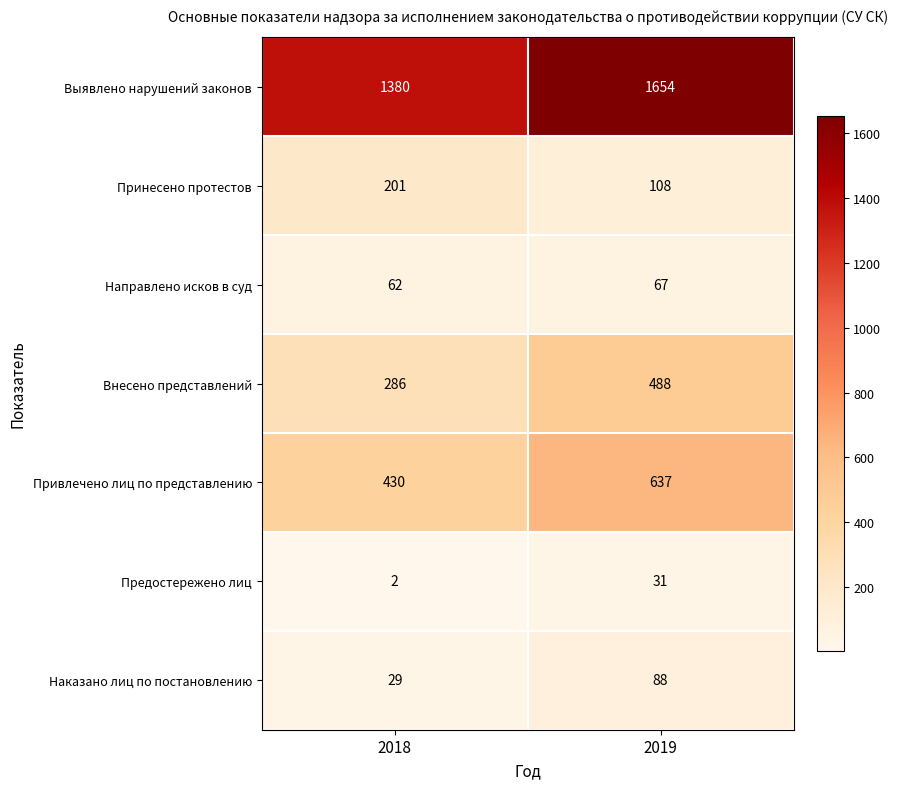

What is the minimum value shown in the chart?

2